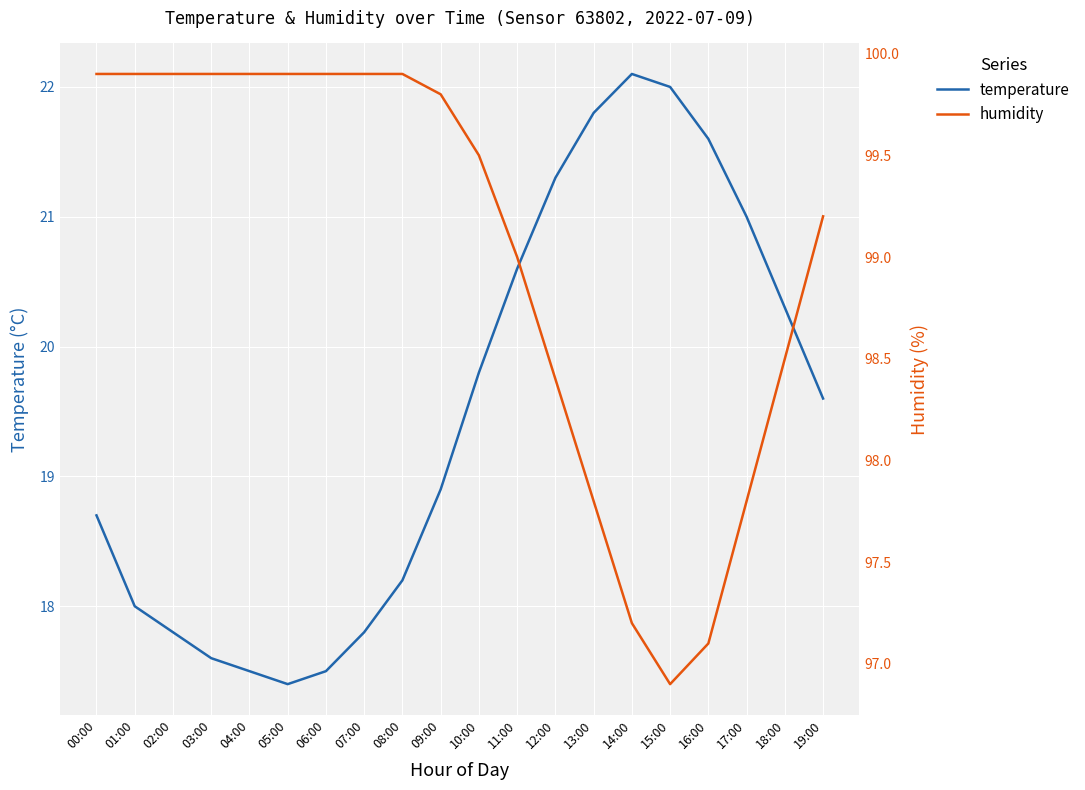

How many series are shown in this chart?

2